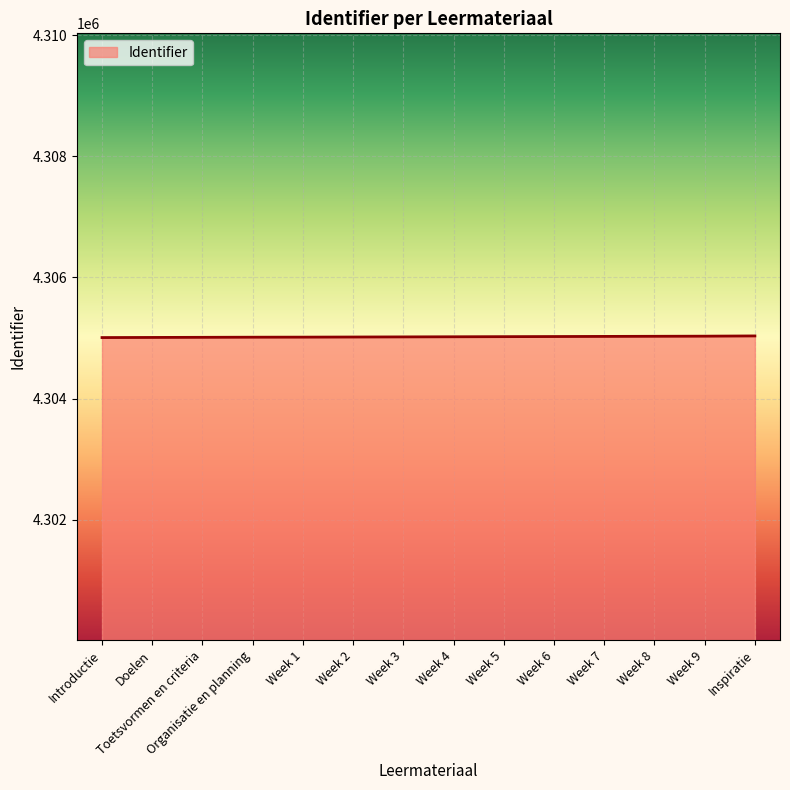

What position from the left is Inspiratie?

14